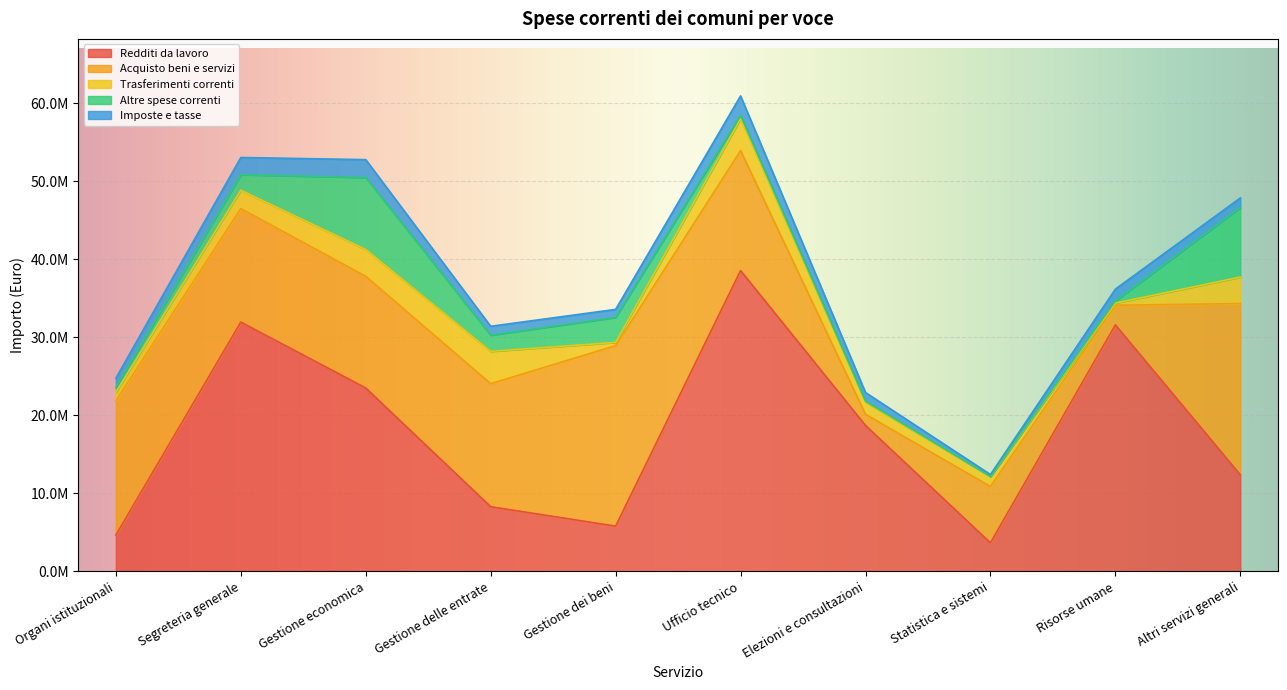

Reading left to right, list all the values displayed in this chart.

Redditi da lavoro: Organi istituzionali=4647664.0	Segreteria generale=31946323.9	Gestione economica=23497303.7	Gestione delle entrate=8284481.9	Gestione dei beni=5790853.9	Ufficio tecnico=38547932.5	Elezioni e consultazioni=18697339.7	Statistica e sistemi=3654283.0	Risorse umane=31594579.7	Altri servizi generali=12374971.8
Acquisto beni e servizi: Organi istituzionali=17211016.7	Segreteria generale=14558158.7	Gestione economica=14316826.8	Gestione delle entrate=15767331.8	Gestione dei beni=23140246.7	Ufficio tecnico=15382737.8	Elezioni e consultazioni=1427061.0	Statistica e sistemi=7224467.9	Risorse umane=2511354.0	Altri servizi generali=21948711.7
Trasferimenti correnti: Organi istituzionali=1095013.0	Segreteria generale=2342387.0	Gestione economica=3437457.0	Gestione delle entrate=4145097.9	Gestione dei beni=411660.0	Ufficio tecnico=4086307.0	Elezioni e consultazioni=1554888.0	Statistica e sistemi=1279761.0	Risorse umane=274216.0	Altri servizi generali=3391847.0
Altre spese correnti: Organi istituzionali=605957.0	Segreteria generale=1997474.0	Gestione economica=9223657.9	Gestione delle entrate=2074454.0	Gestione dei beni=3208671.9	Ufficio tecnico=428991.0	Elezioni e consultazioni=134813.0	Statistica e sistemi=8151.0	Risorse umane=279066.0	Altri servizi generali=8912701.9
Imposte e tasse: Organi istituzionali=1202474.0	Segreteria generale=2203184.0	Gestione economica=2294623.0	Gestione delle entrate=1141406.0	Gestione dei beni=1026434.0	Ufficio tecnico=2491493.0	Elezioni e consultazioni=1106762.0	Statistica e sistemi=239956.0	Risorse umane=1514685.0	Altri servizi generali=1232061.0